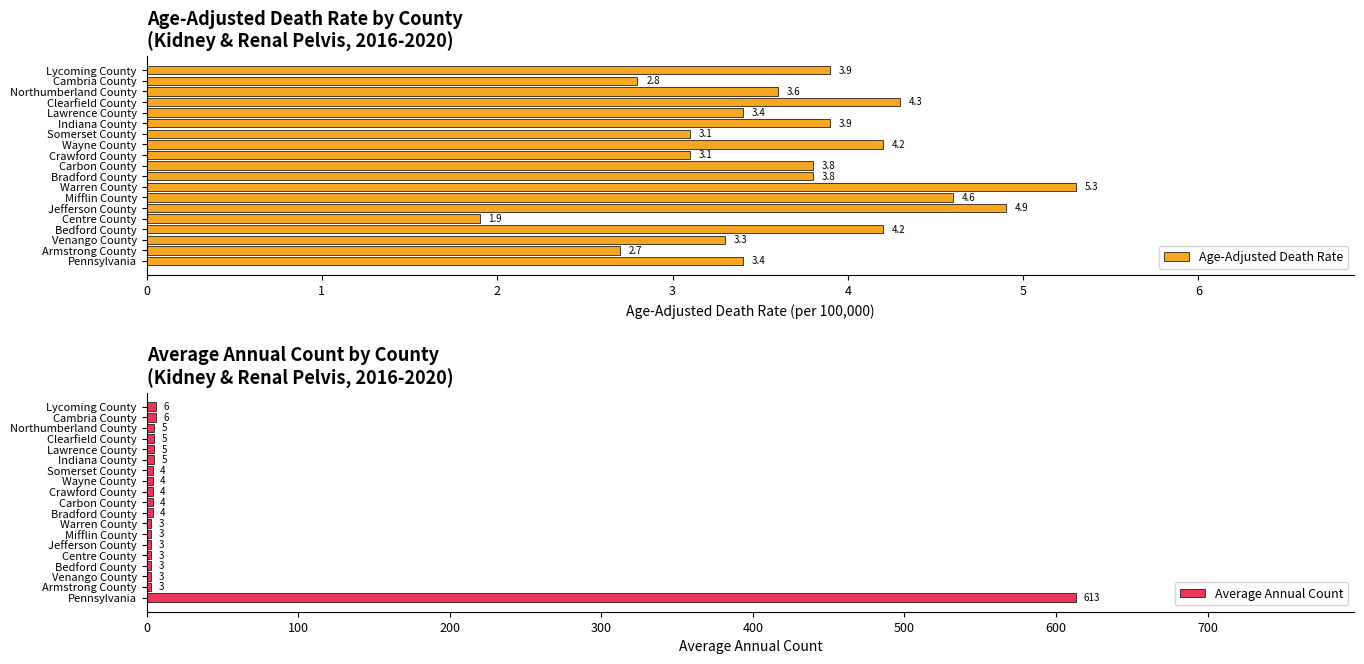

What is the difference between the maximum and minimum values in the Age-Adjusted Death Rate series?

3.4